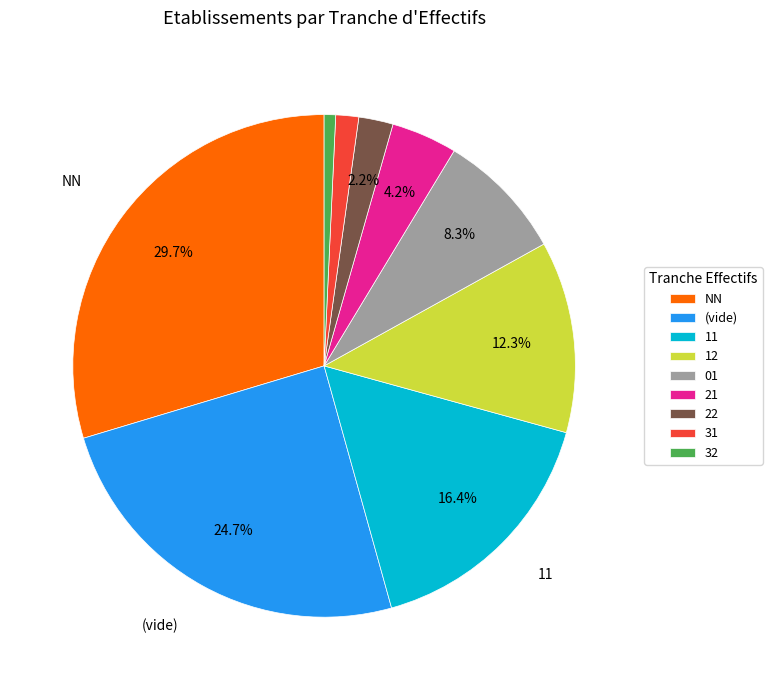

Is the sum of 22 and 21 greater than half?

No